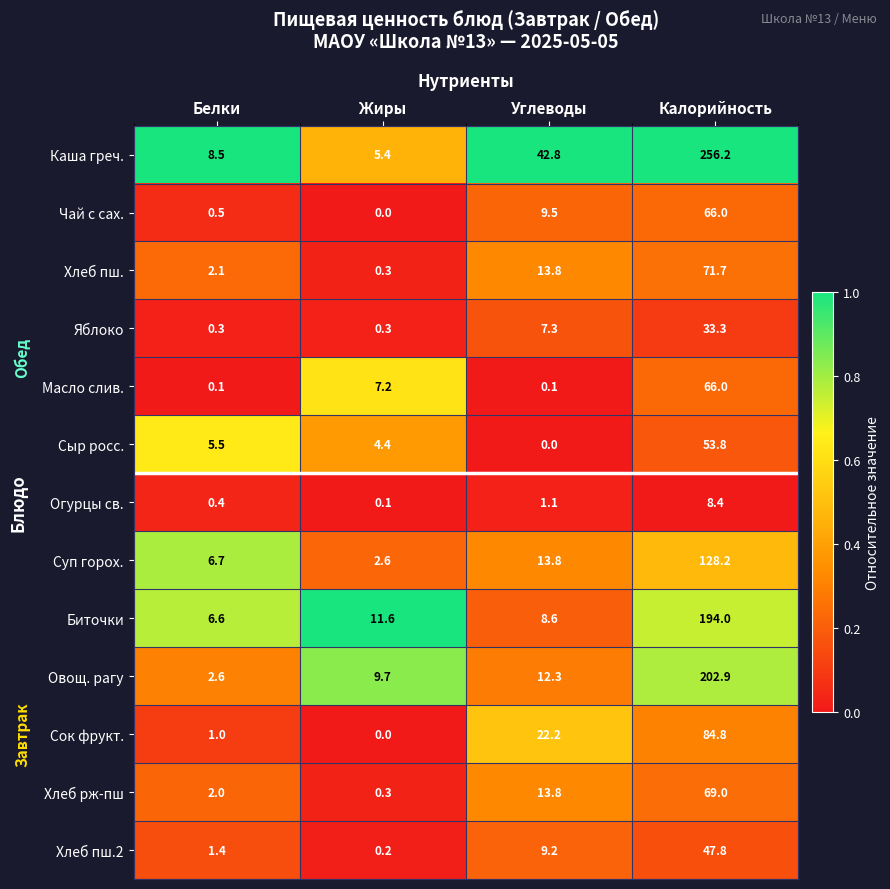

True or false: Биточки has a value of 11.6 at Жиры.

True